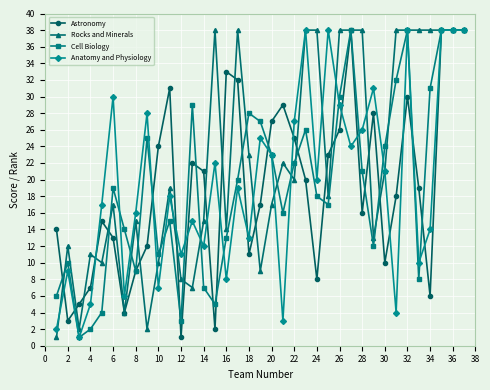

What is the greatest value displayed?

38